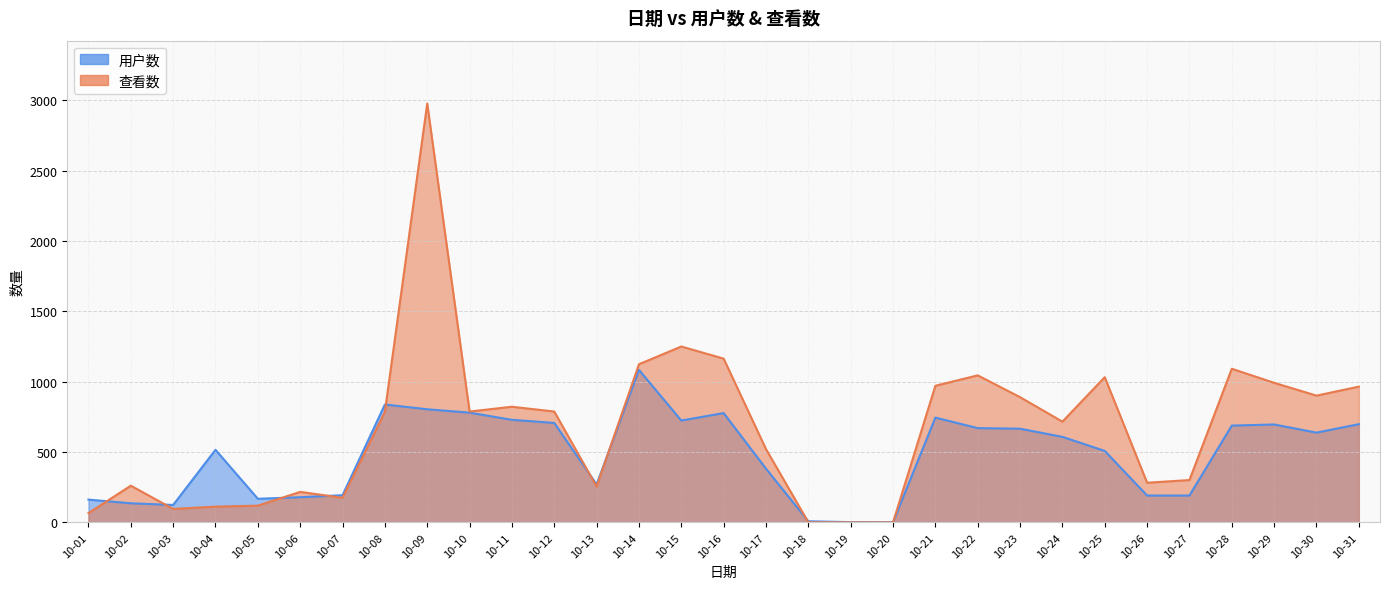

True or false: 用户数 has a value of 631 at 10-17.

False